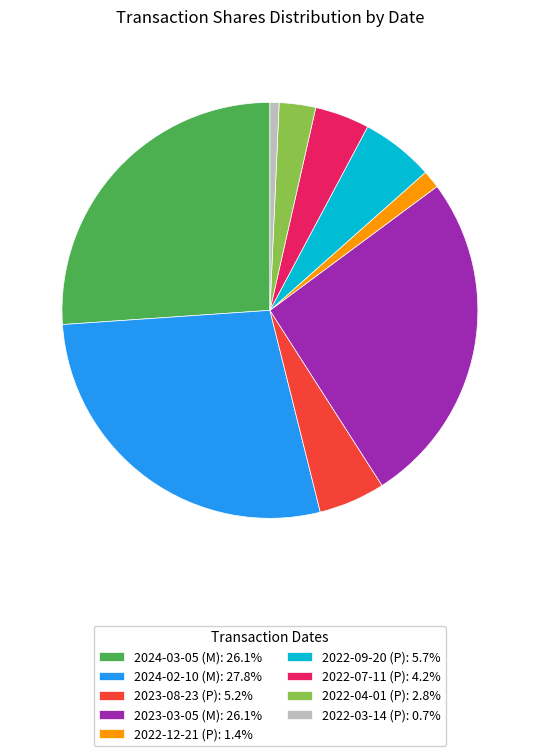

What is the ratio of the value at 2022-03-14 (P): 0.7% to the value at 2022-12-21 (P): 1.4%?

0.5